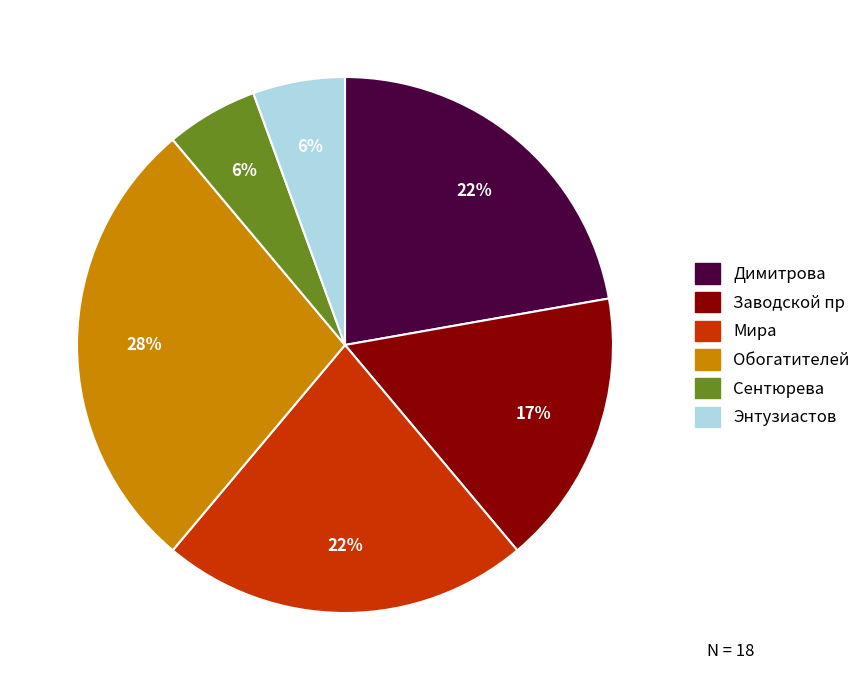

To the nearest percent, what percentage of the pie is Обогатителей?

28%